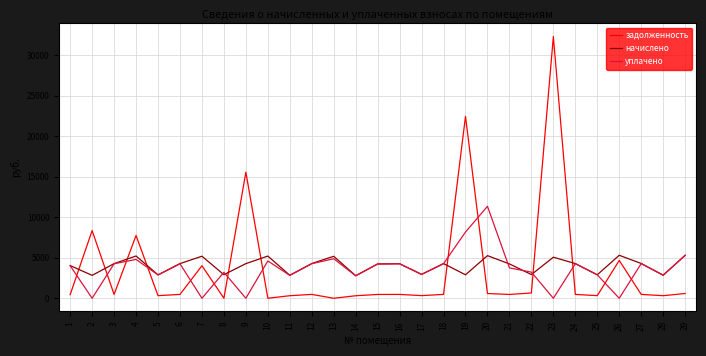

What is the total value across all series at 19?

33514.1